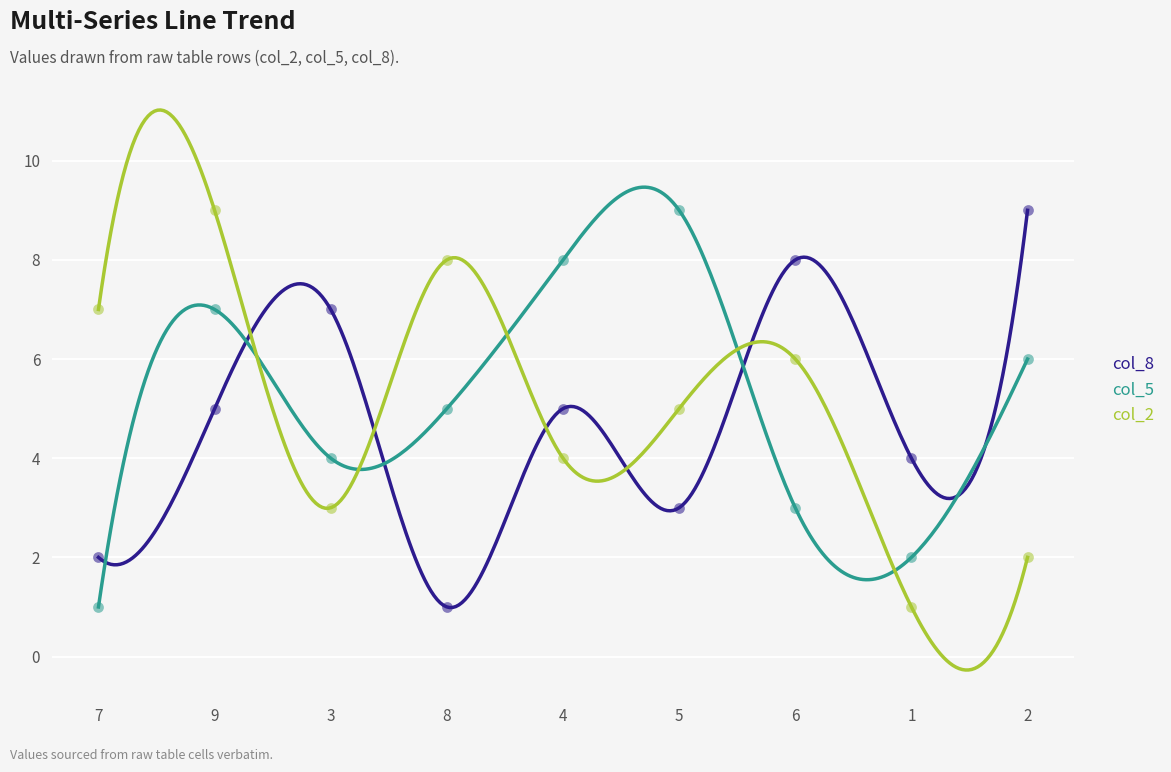

At how many categories does at least one series exceed 8?

3